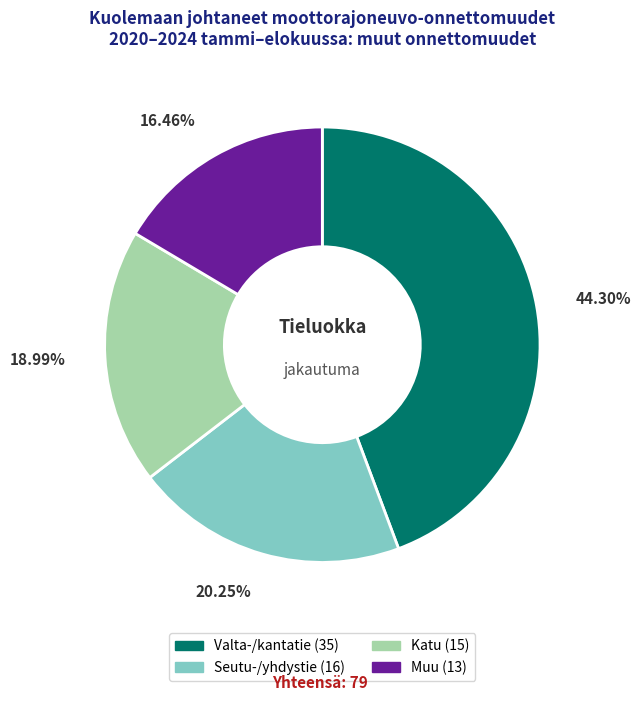

Count the number of slices in the pie.

4